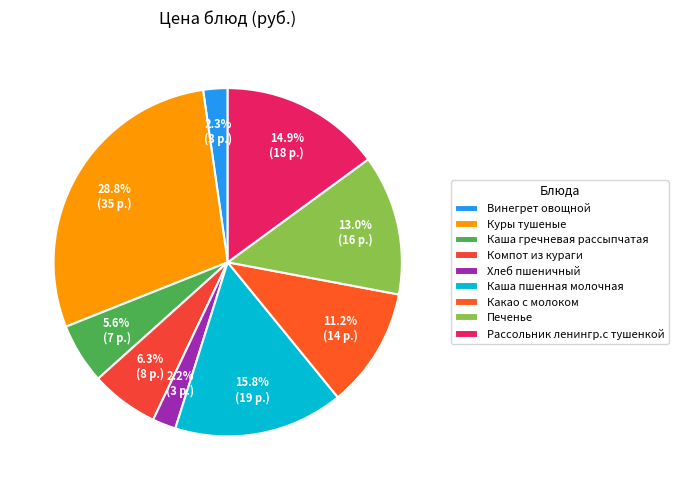

To the nearest percent, what percentage of the pie is Винегрет овощной?

2%